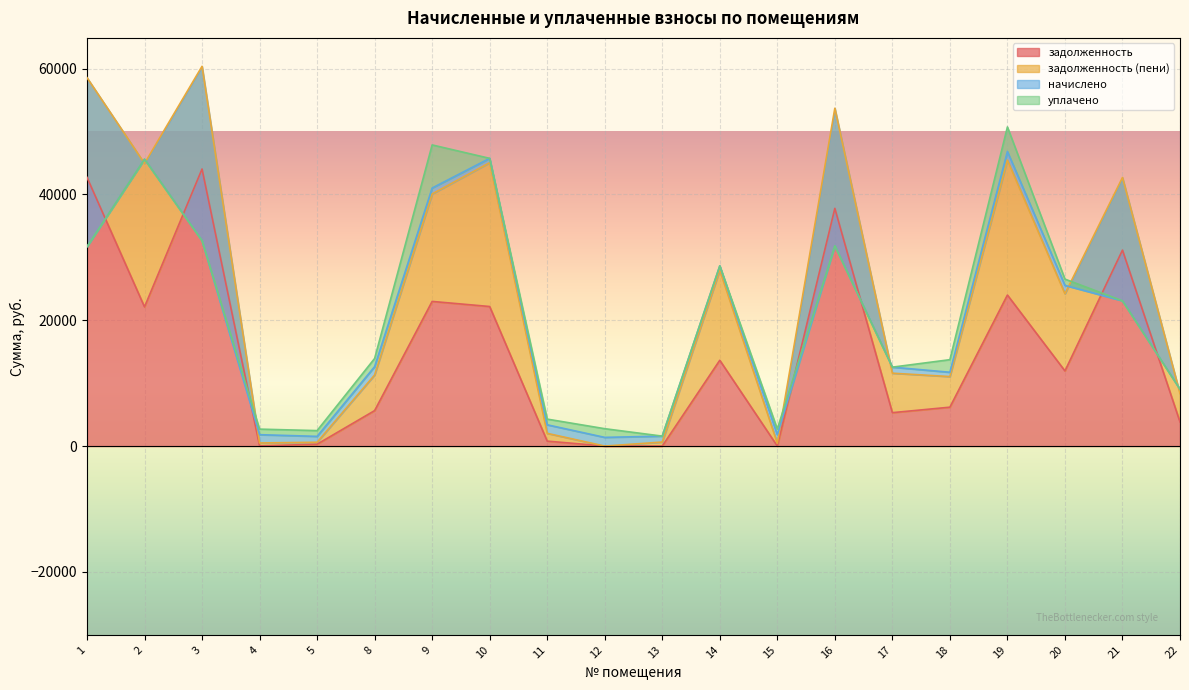

The value of задолженность at 20 is 4469.8. True or false?

False